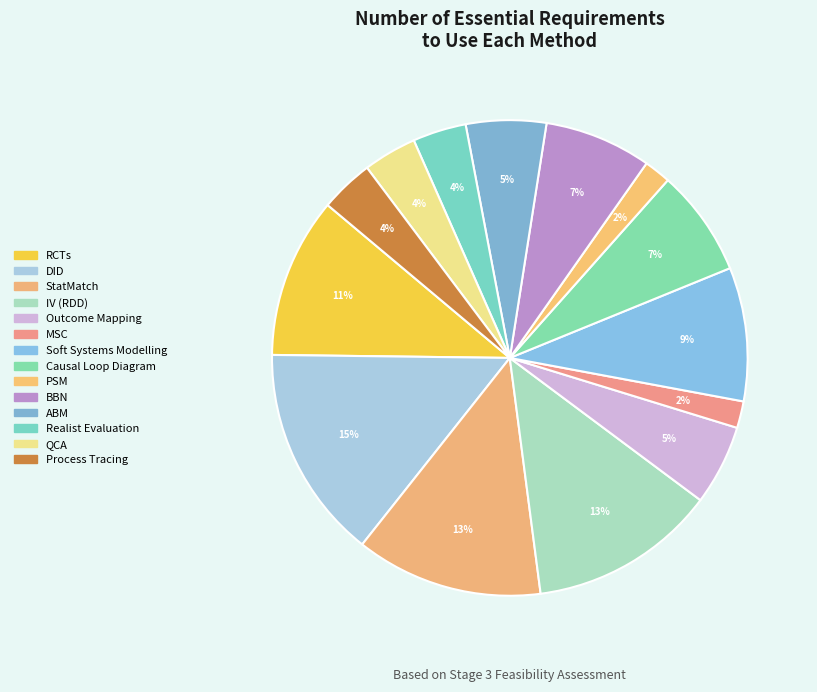

Which category has the smallest portion of the pie?

MSC